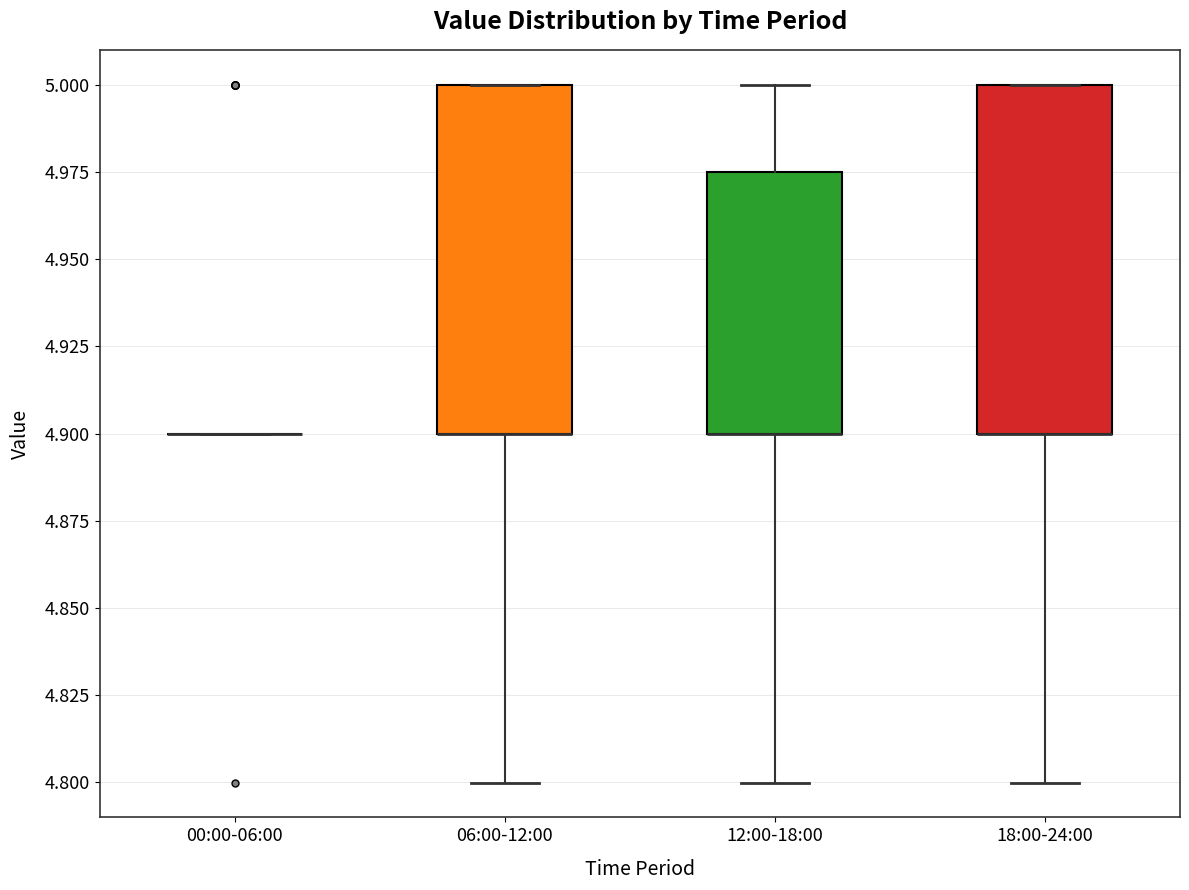

Reading left to right, transcribe this box plot: for each box, give where its median line is, the range the box spans, and where its two whiskers end, as read against the y-axis. The values are not printed on the chart, so give them approximately, as read against the axis.

00:00-06:00: box collapsed to a line at 4.900, whiskers 4.900 to 4.900
06:00-12:00: median 4.900 (drawn on the box's lower edge), box 4.900 to 5.000, whiskers 4.800 to 5.000
12:00-18:00: median 4.900 (drawn on the box's lower edge), box 4.900 to 4.975, whiskers 4.800 to 5.000
18:00-24:00: median 4.900 (drawn on the box's lower edge), box 4.900 to 5.000, whiskers 4.800 to 5.000